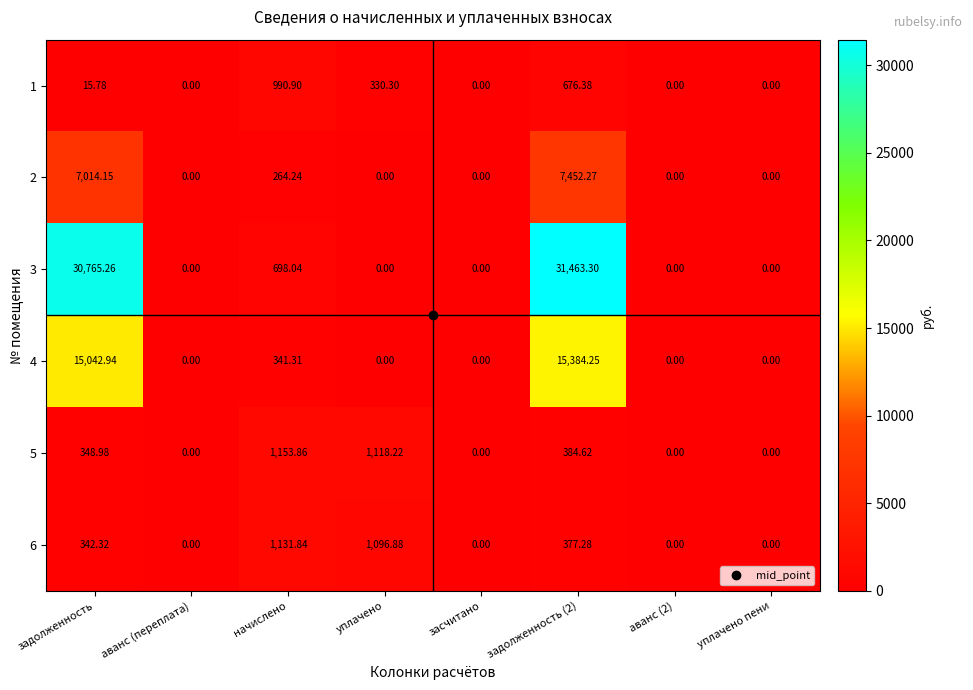

Is the value of 3 at задолженность greater than the value of 5 at задолженность (2)?

Yes